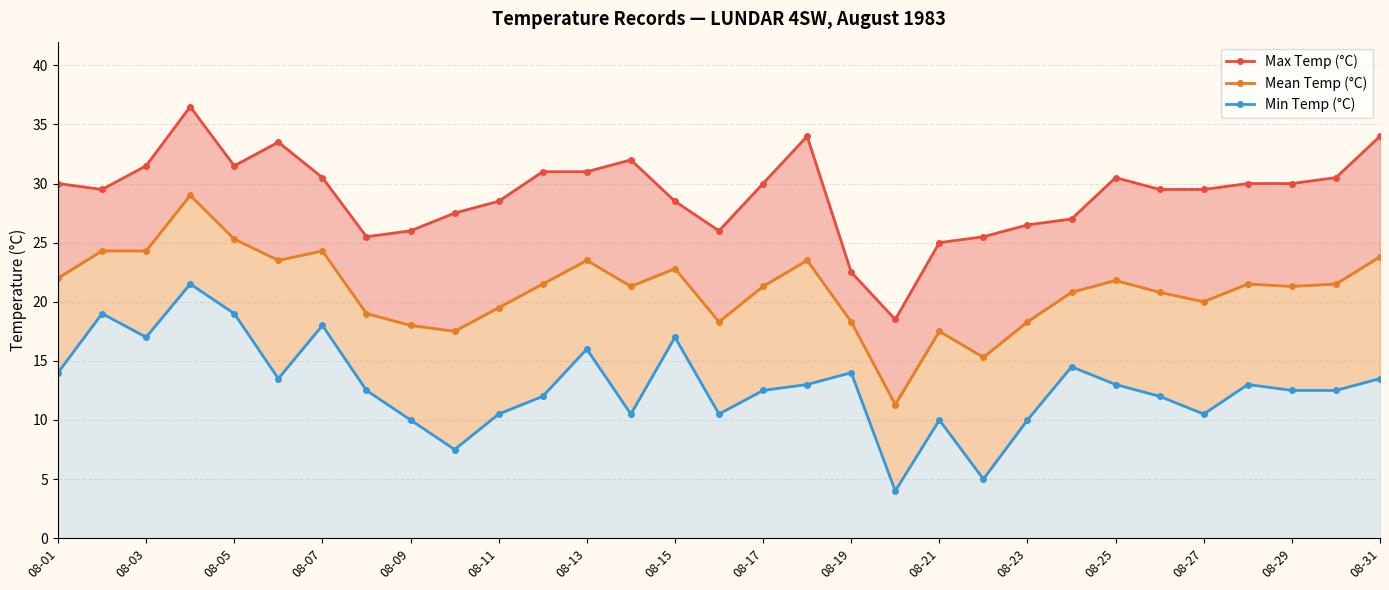

True or false: Max Temp (°C) and Mean Temp (°C) cross at least once.

False